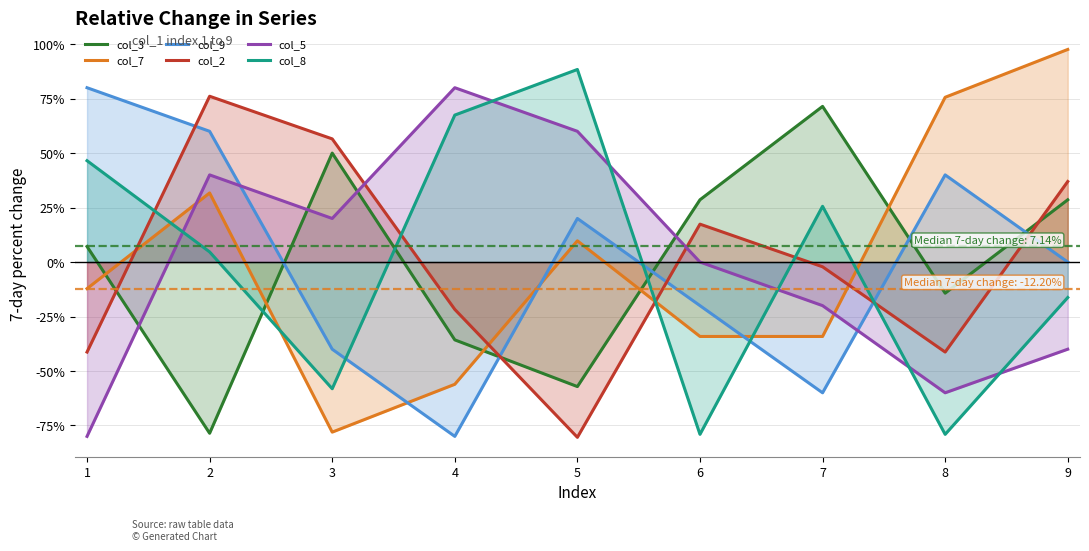

How many values in col_2 are below zero?

5